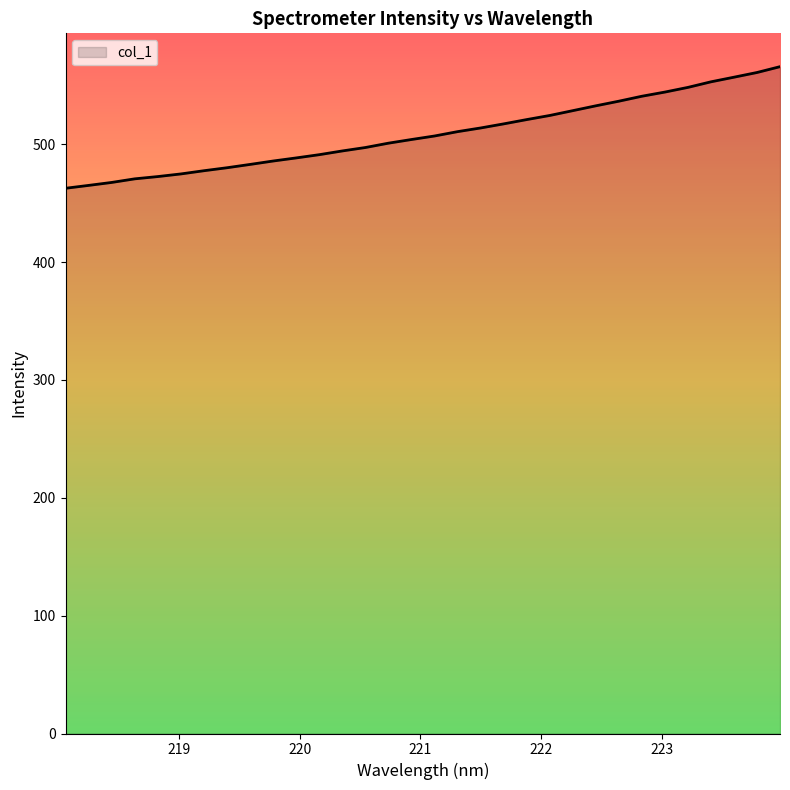

Does the chart display data point markers on the line(s)?

No